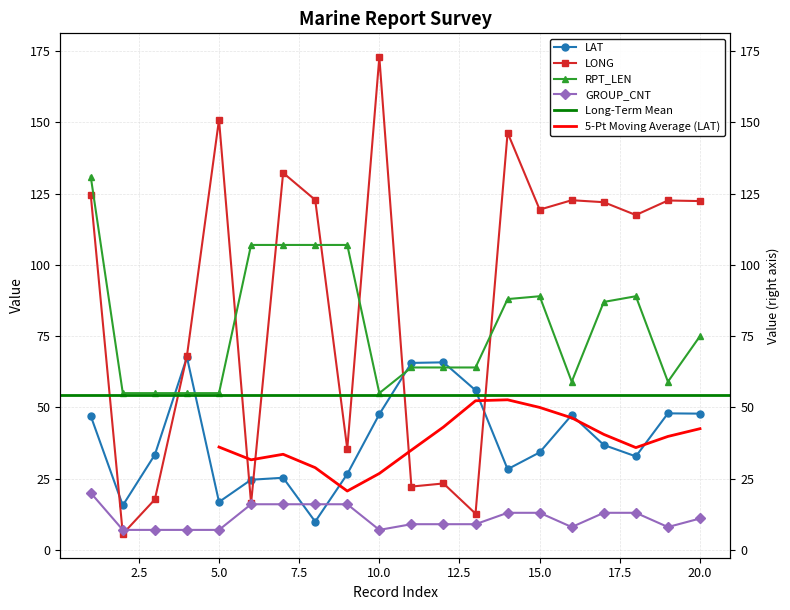

What is the sum of the LONG values at 19 and 1?

247.2